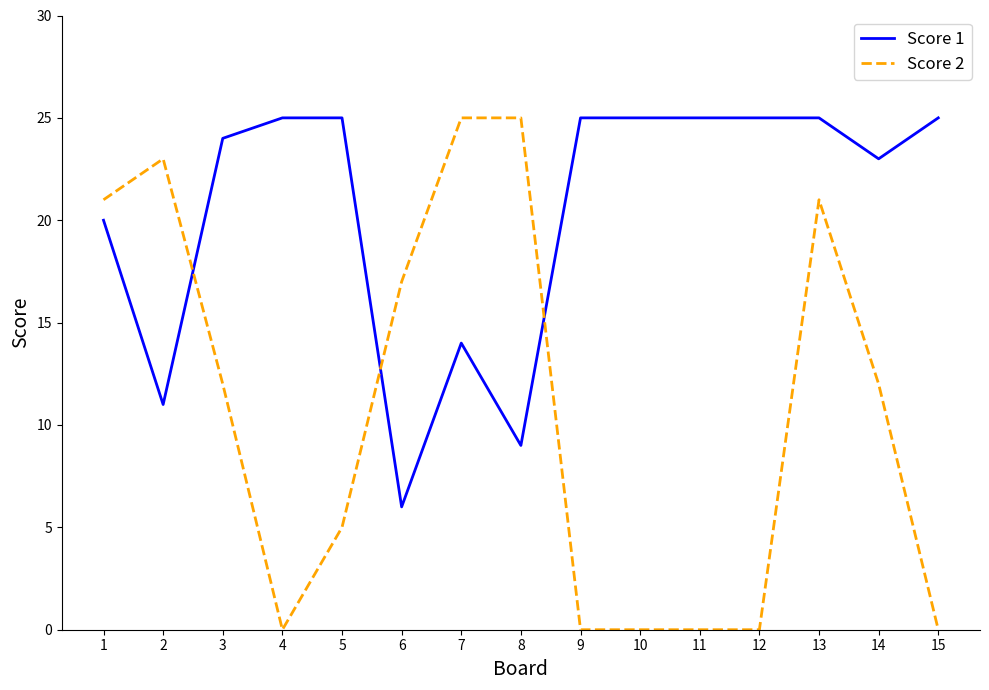

The Score 1 series shows 9 at 8. True or false?

True